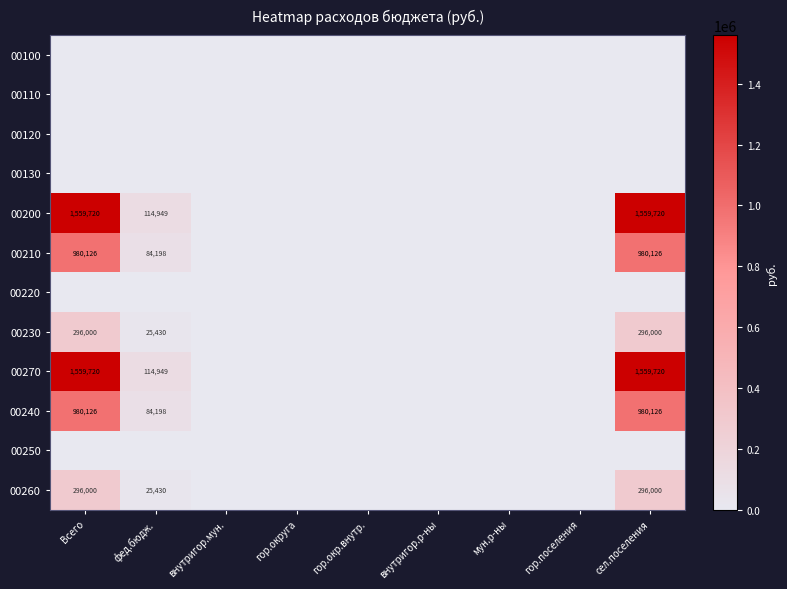

What is the total value across all series at сел.поселения?

5671692